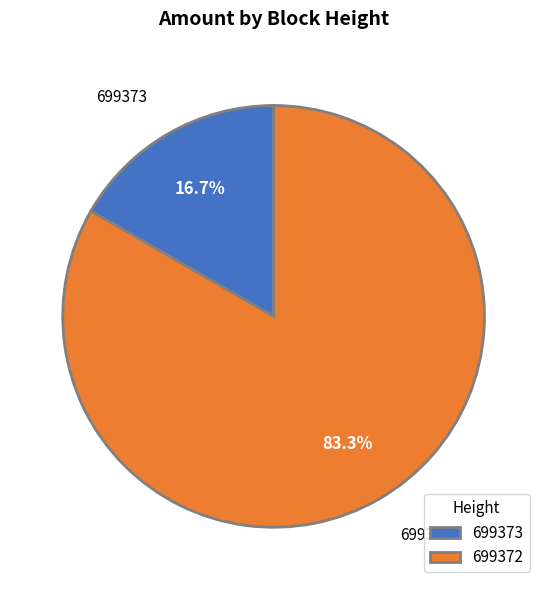

How much of the chart is everything except 699372?

16.7%